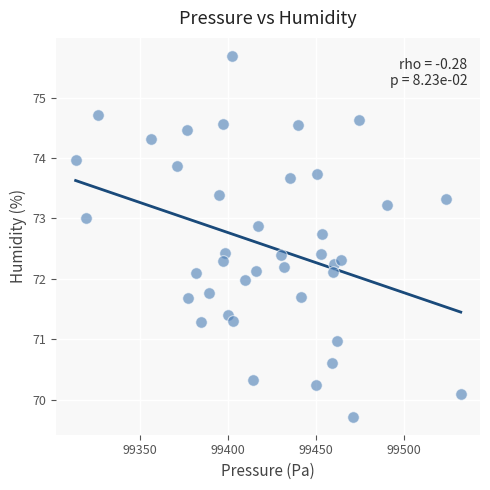

What is the range of X values (max minus min)?

218.8